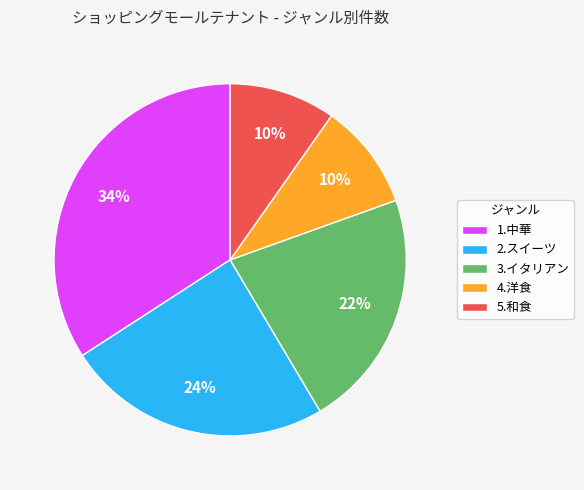

Count the number of slices in the pie.

5